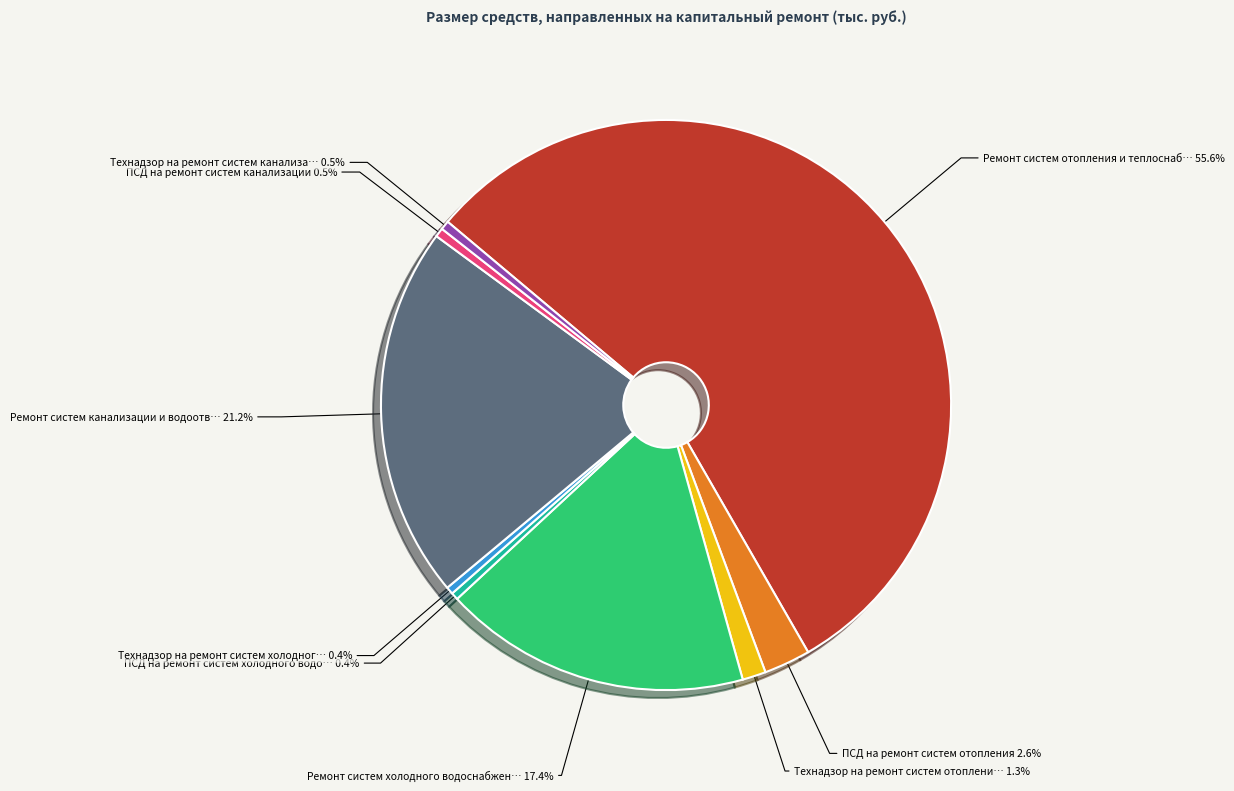

Does any single category account for the majority?

Yes